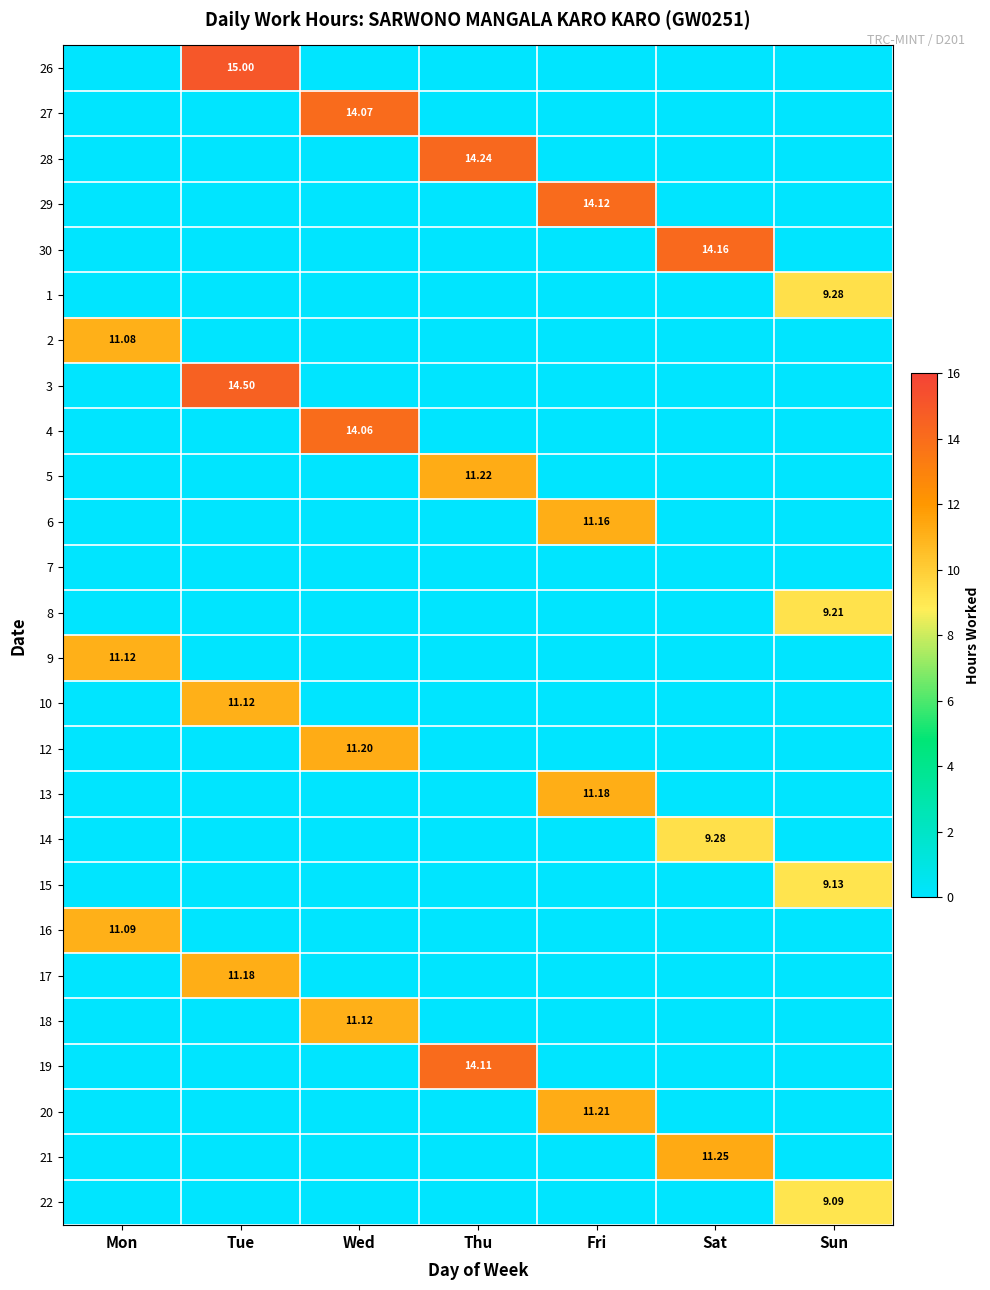

How many values in the 8 series exceed 0?

1